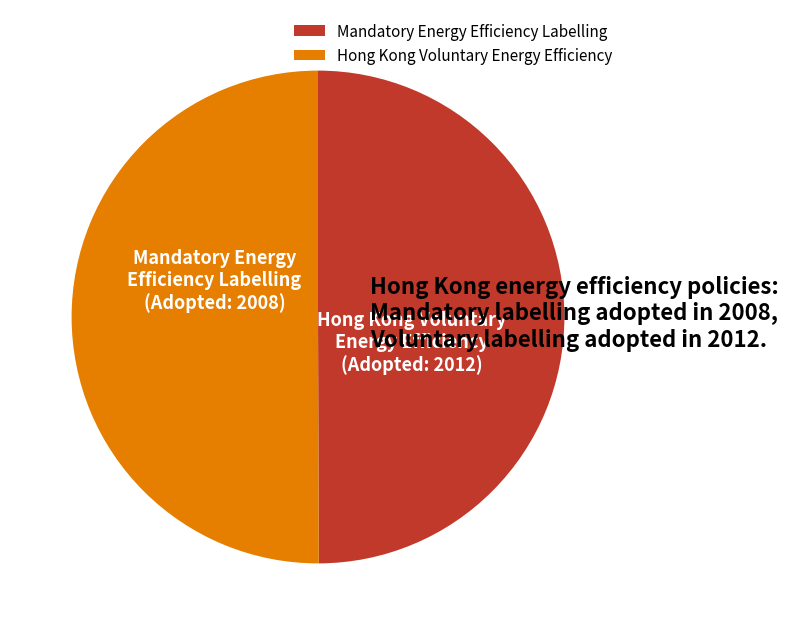

Is the sum of Mandatory Energy Efficiency Labelling and Hong Kong Voluntary Energy Efficiency greater than half?

Yes